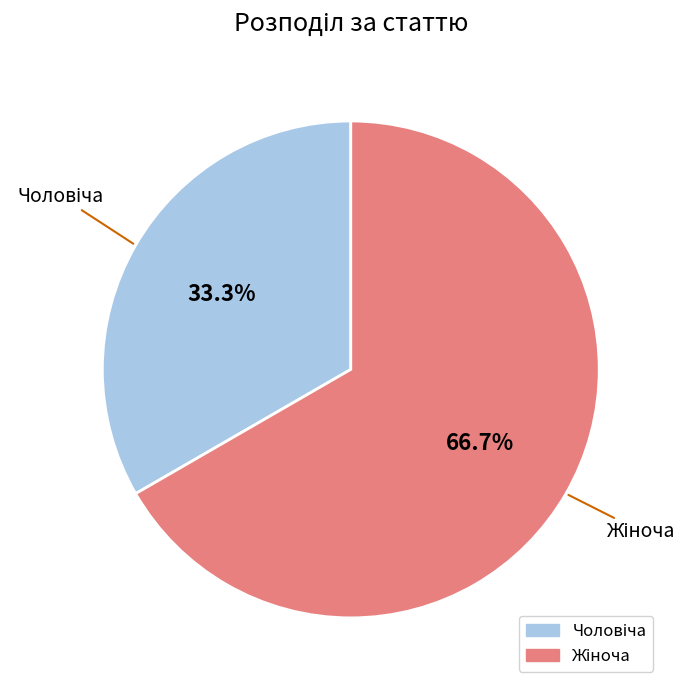

Is there any slice that represents more than half of the pie?

Yes